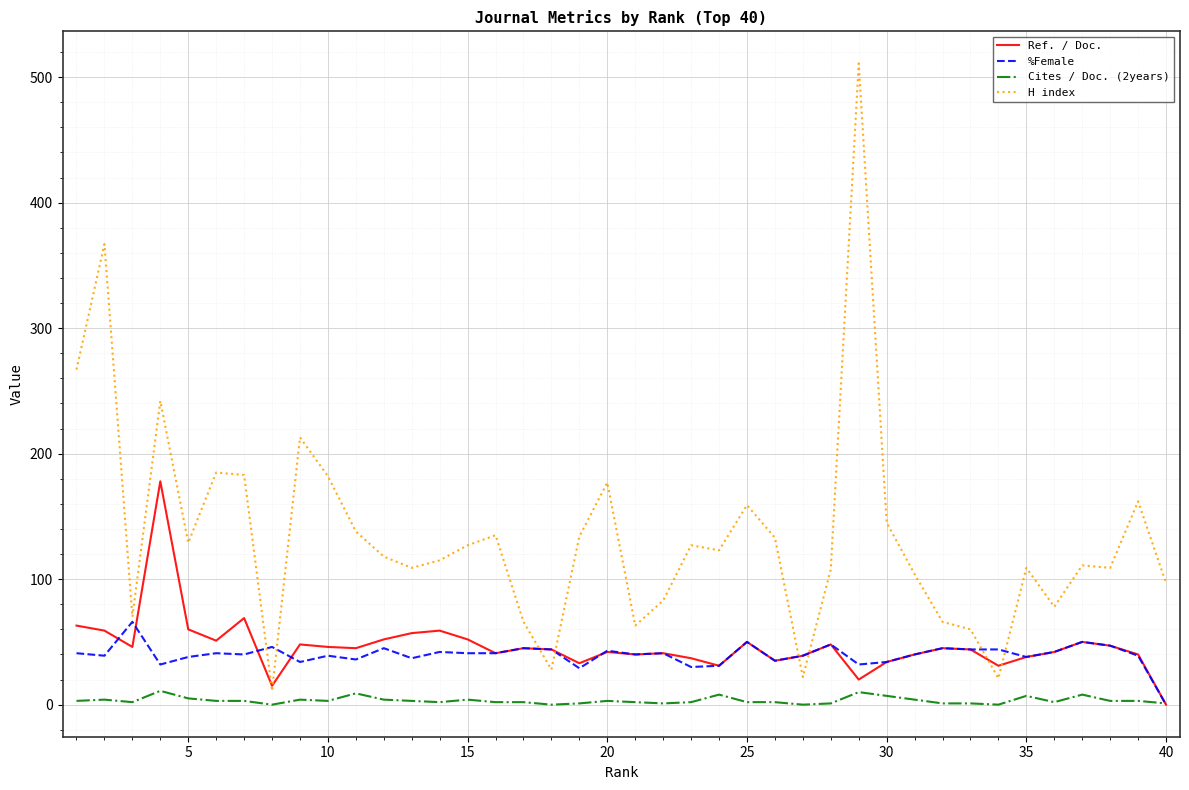

Which series has the largest total across all categories?

H index